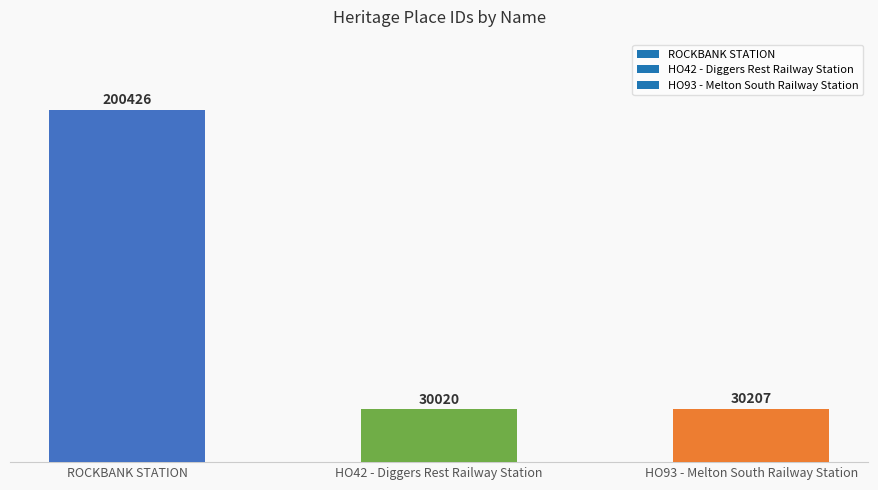

The chart shows a value of 284678 at ROCKBANK STATION. True or false?

False